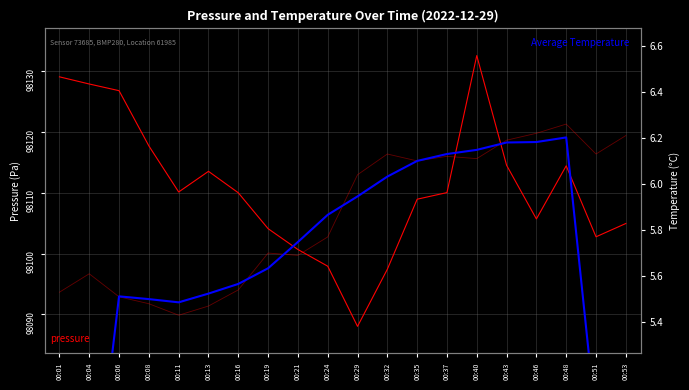

True or false: Average Temperature and pressure cross at least once.

False